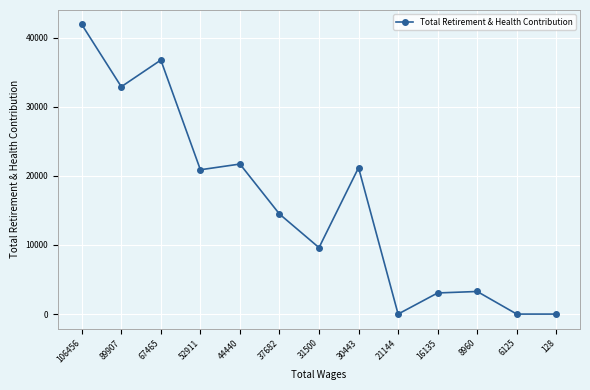

Reading left to right, list all the values displayed in this chart.

41886	32883	36740	20873	21700	14470	9611	21175	0	3055	3268	0	0